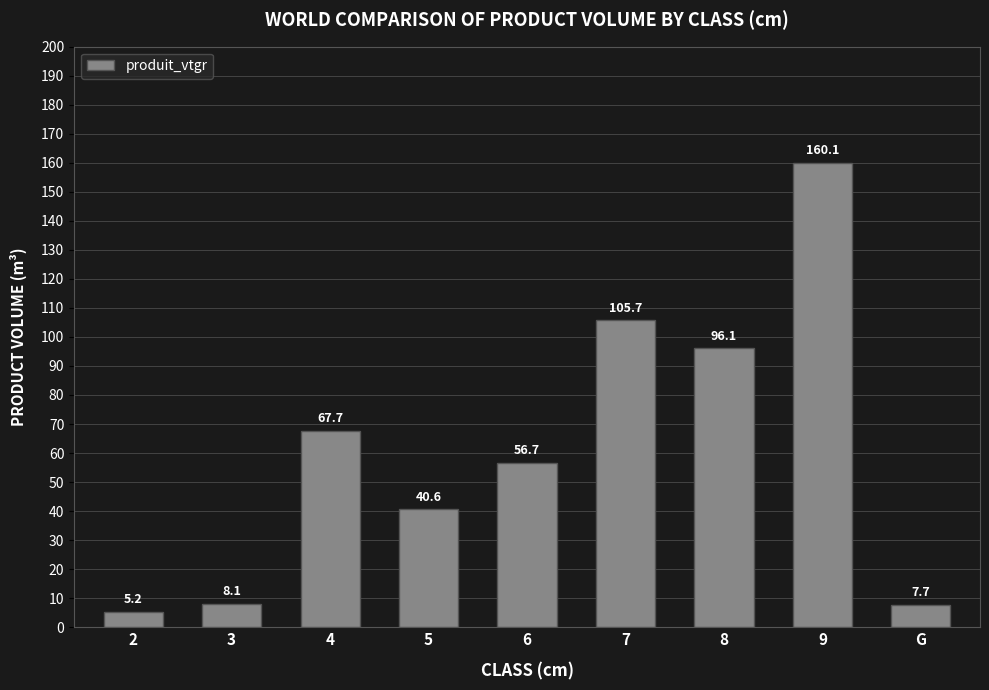

Is it true that the value at 3 is 8.1?

True